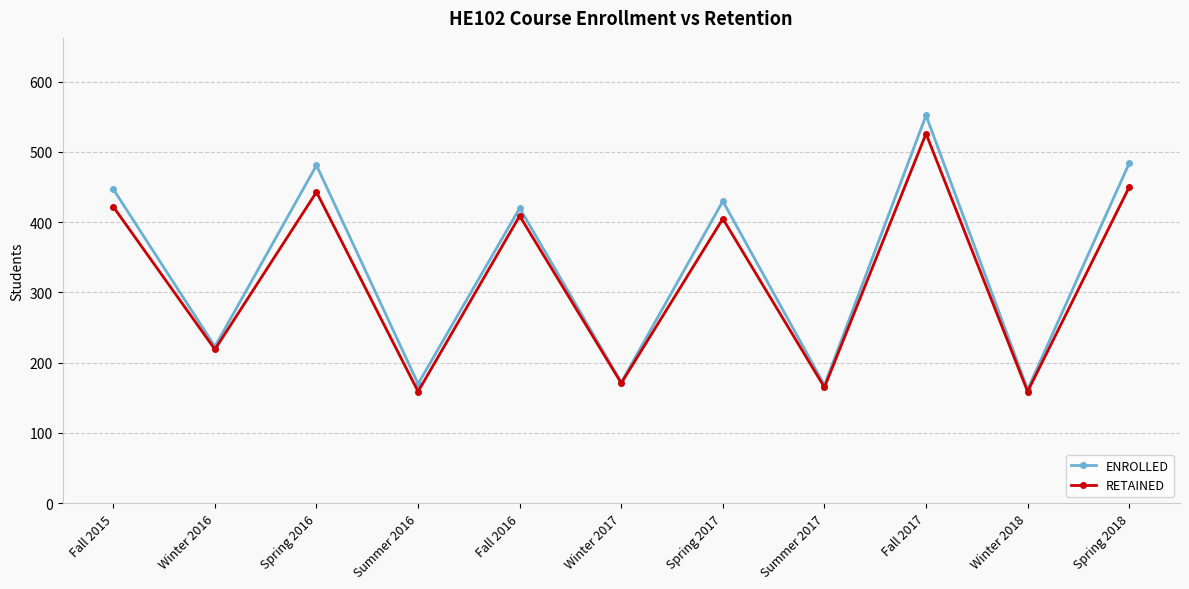

Which series has the widest spread of values?

ENROLLED